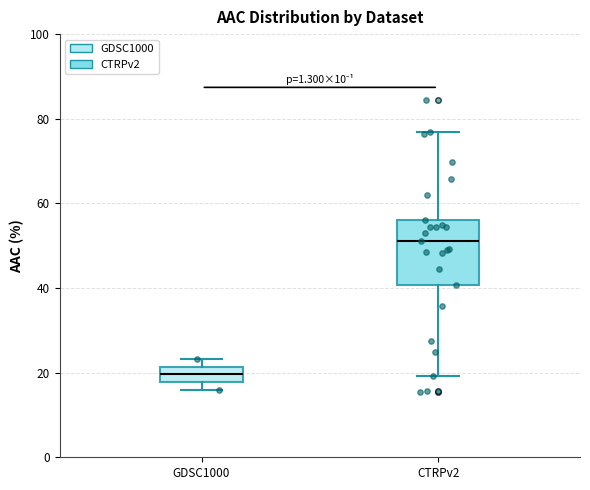

Which box's median line is the lowest?

GDSC1000